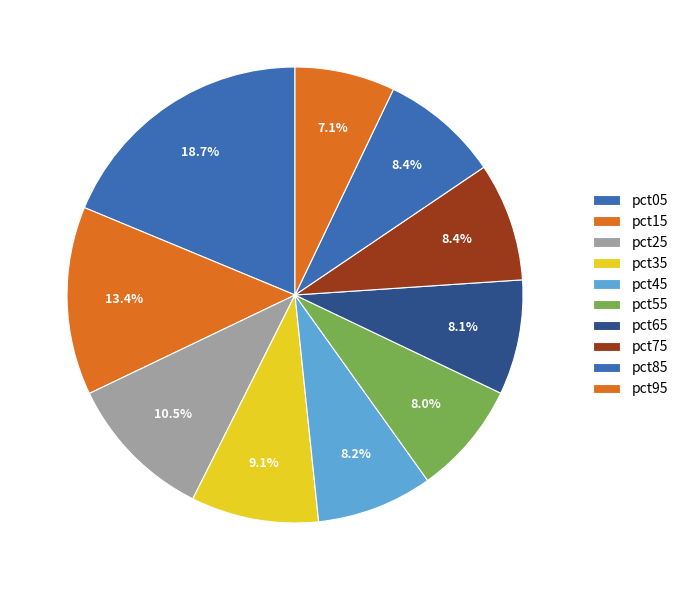

Which slice is the smallest?

pct95